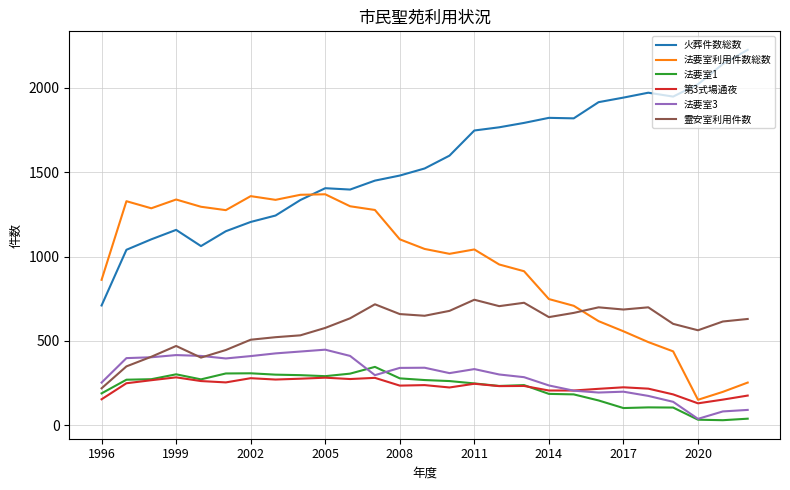

In 法要室3, how many points are lower than both neighbors (excluding endpoints)?

5